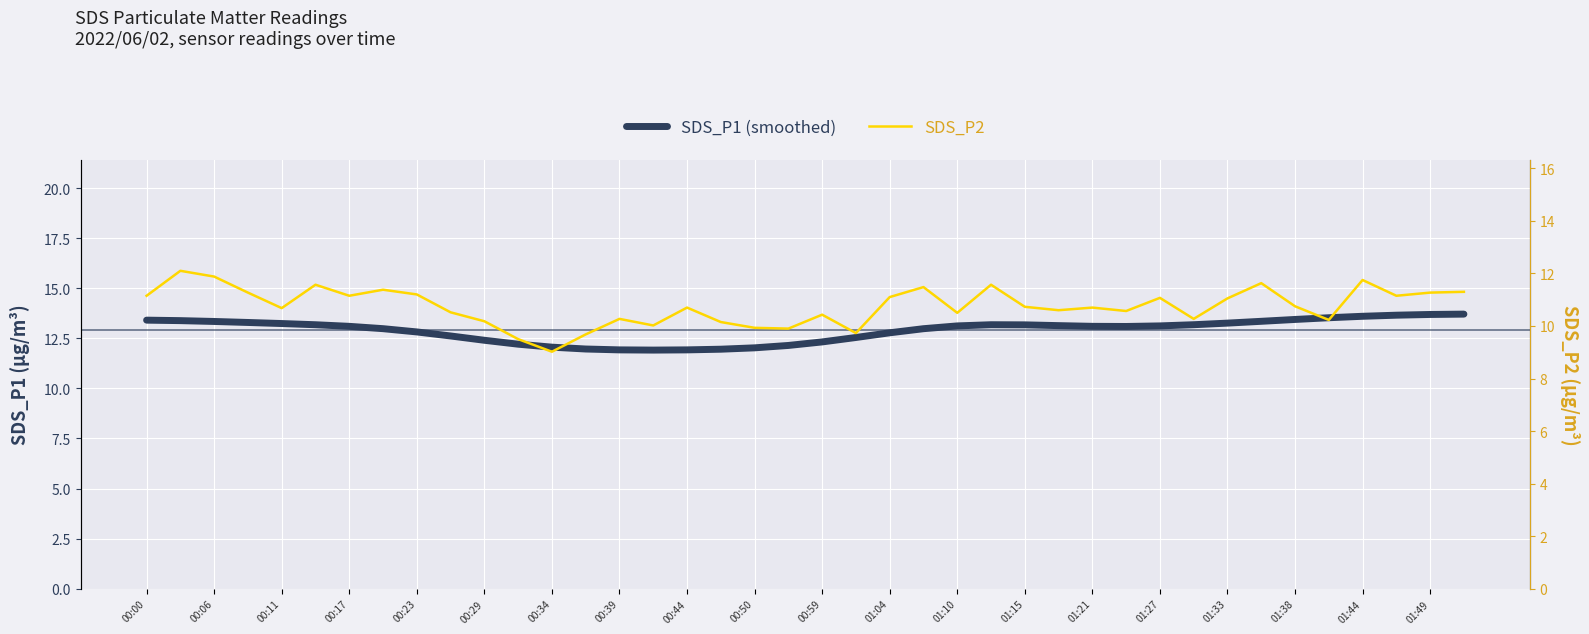

How many lines are shown in the chart?

2